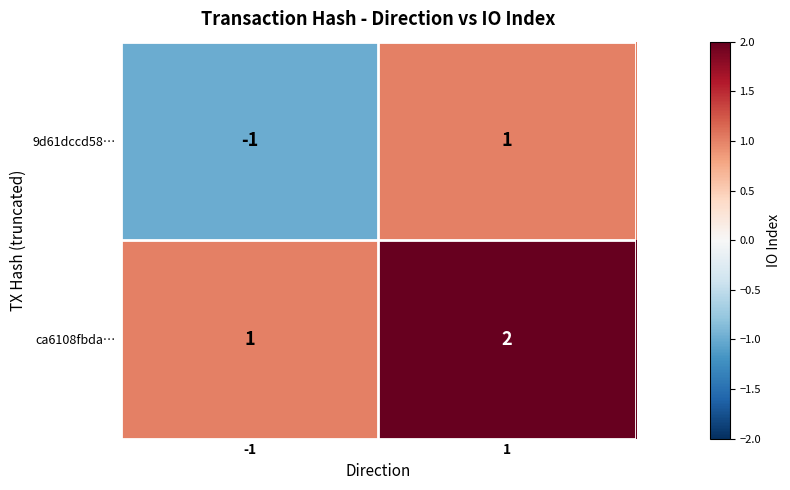

How many data points in 9d61dccd58… are less than 1?

1